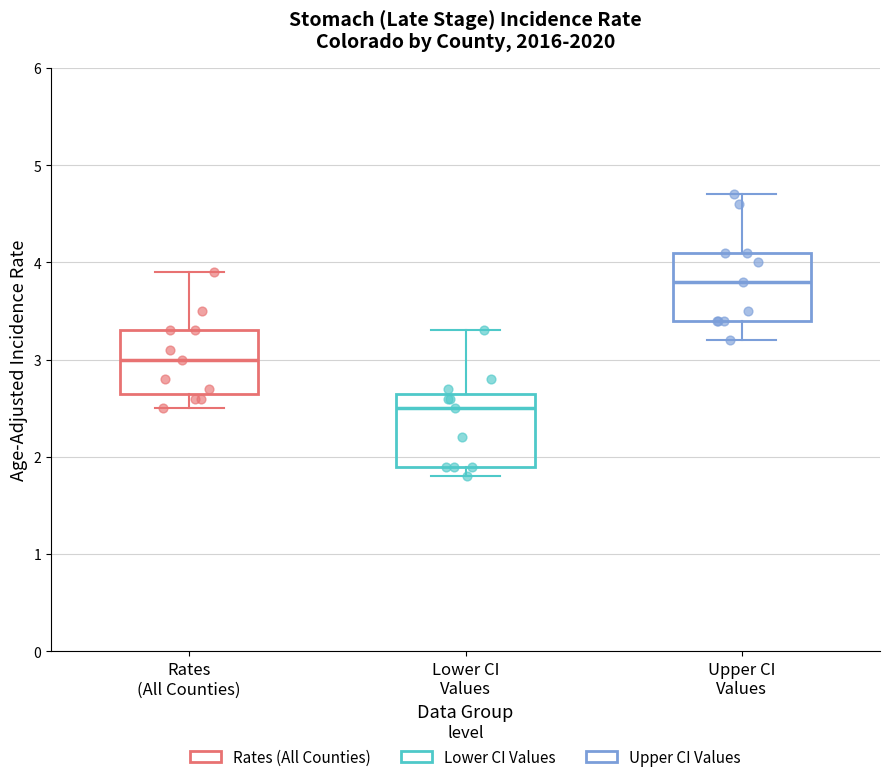

Reading left to right, read every box against the y-axis: the position of its median line, the range the box covers, and the ends of its whiskers. The values are not printed on the chart, so give them approximately, as read against the axis.

Rates (All Counties): median 3.0, box 2.7 to 3.3, whiskers 2.5 to 3.9
Lower CI Values: median 2.5, box 1.9 to 2.7, whiskers 1.8 to 3.3
Upper CI Values: median 3.8, box 3.4 to 4.1, whiskers 3.2 to 4.7